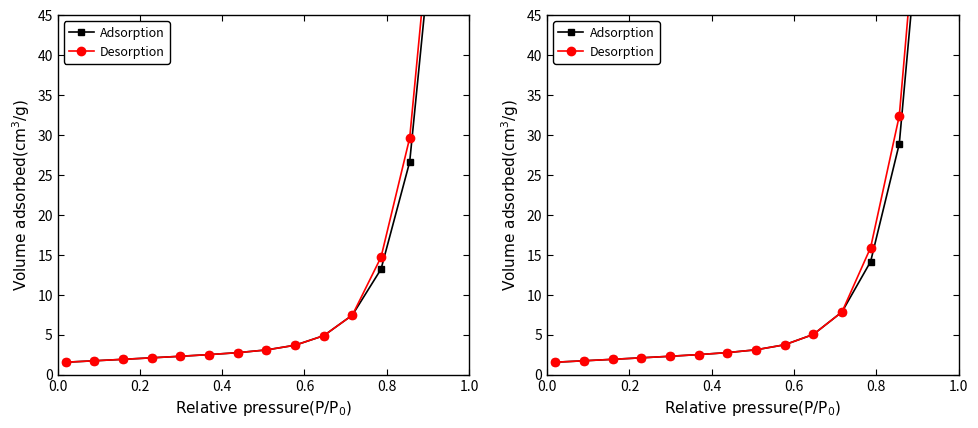

True or false: Desorption and Adsorption cross at least once.

False